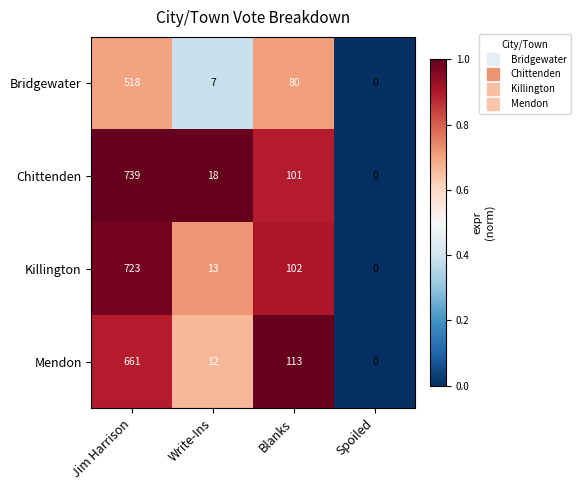

At Blanks, list the series in order from largest to smallest.

Mendon, Killington, Chittenden, Bridgewater